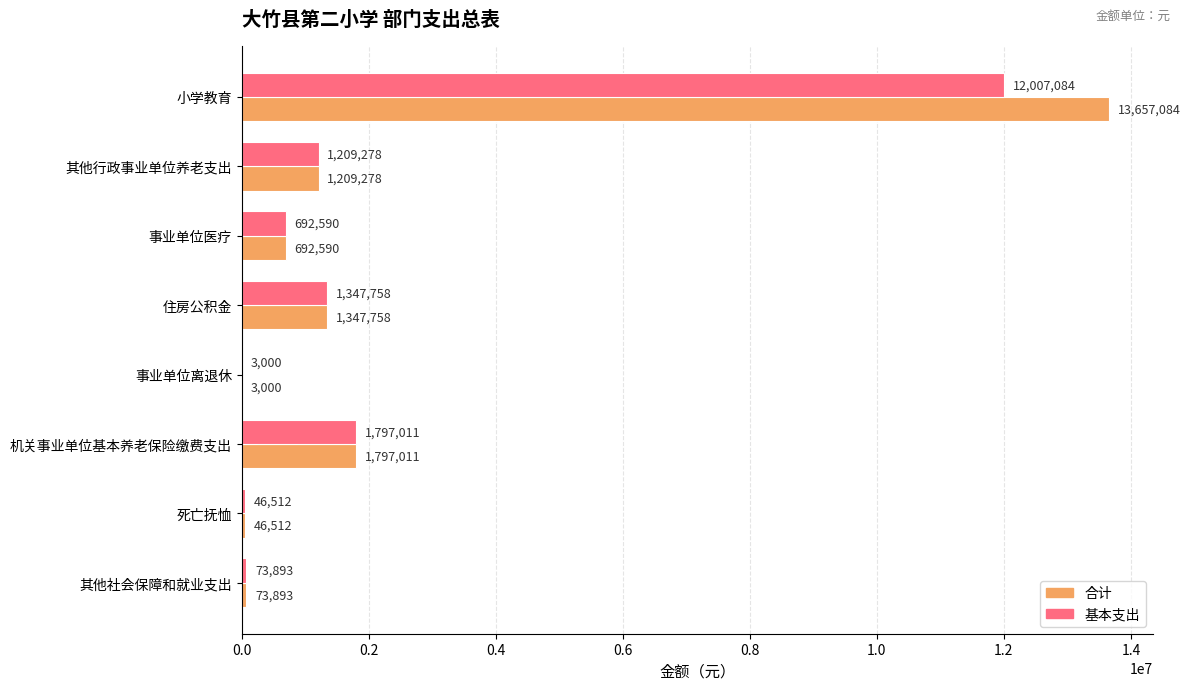

What is the average value of the 合计 series?

2353391